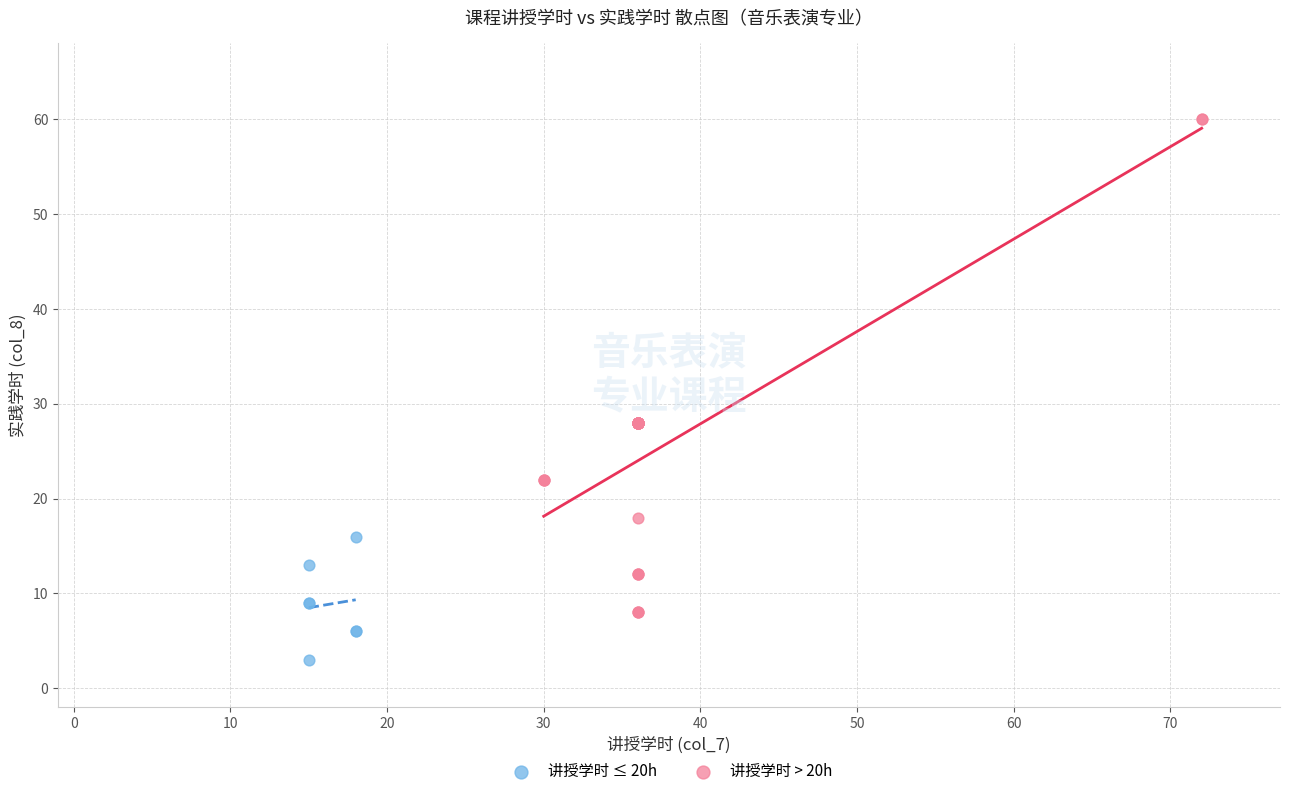

Which series contains the highest Y value?

讲授学时 > 20h